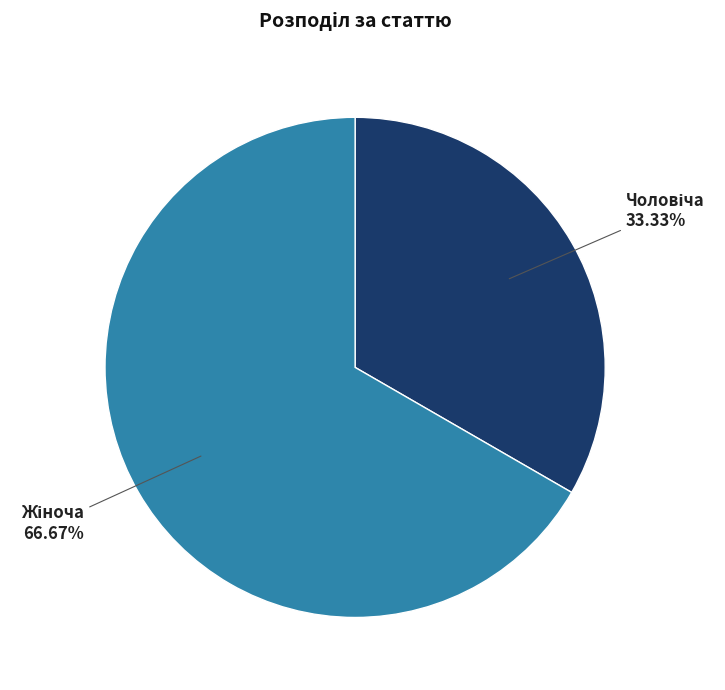

Does any single category account for the majority?

Yes